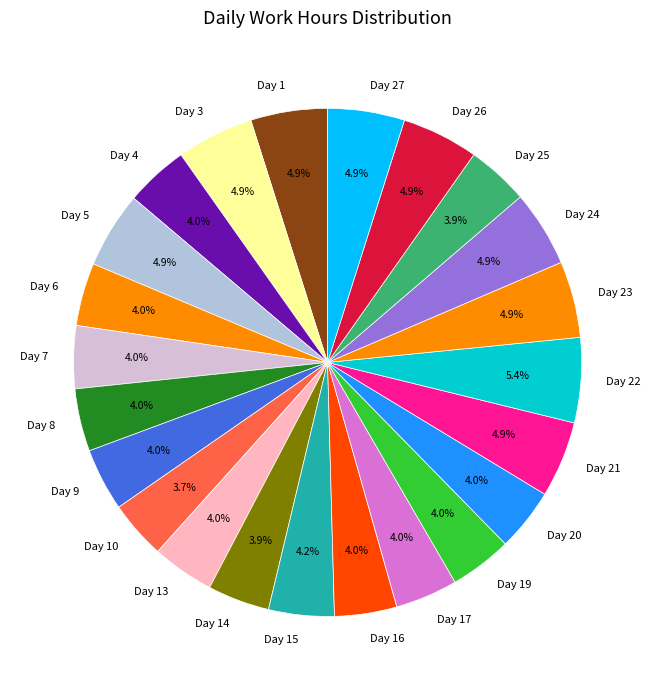

How many segments does this pie chart have?

23